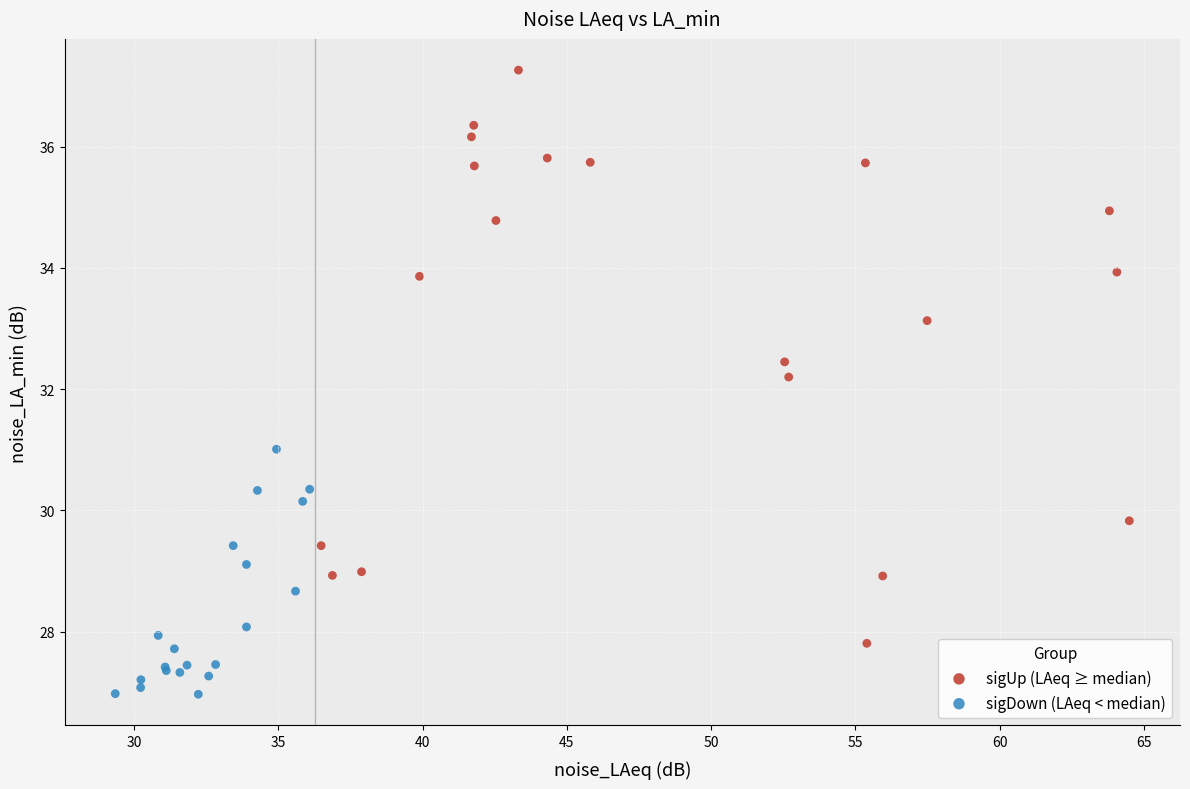

Which series reaches the minimum Y coordinate?

sigDown (LAeq < median)